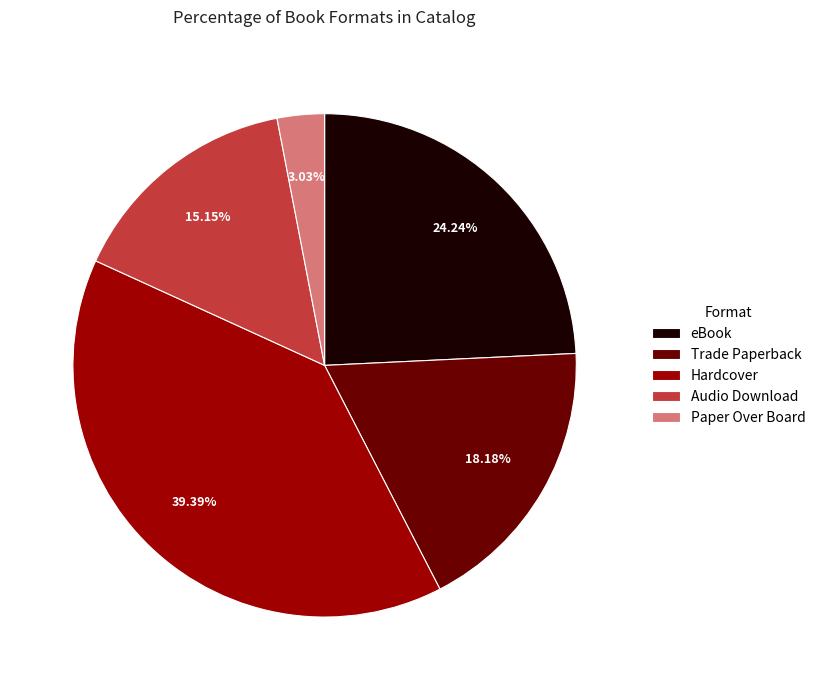

Approximately how many times larger is the value at Audio Download compared to Hardcover?

0.4